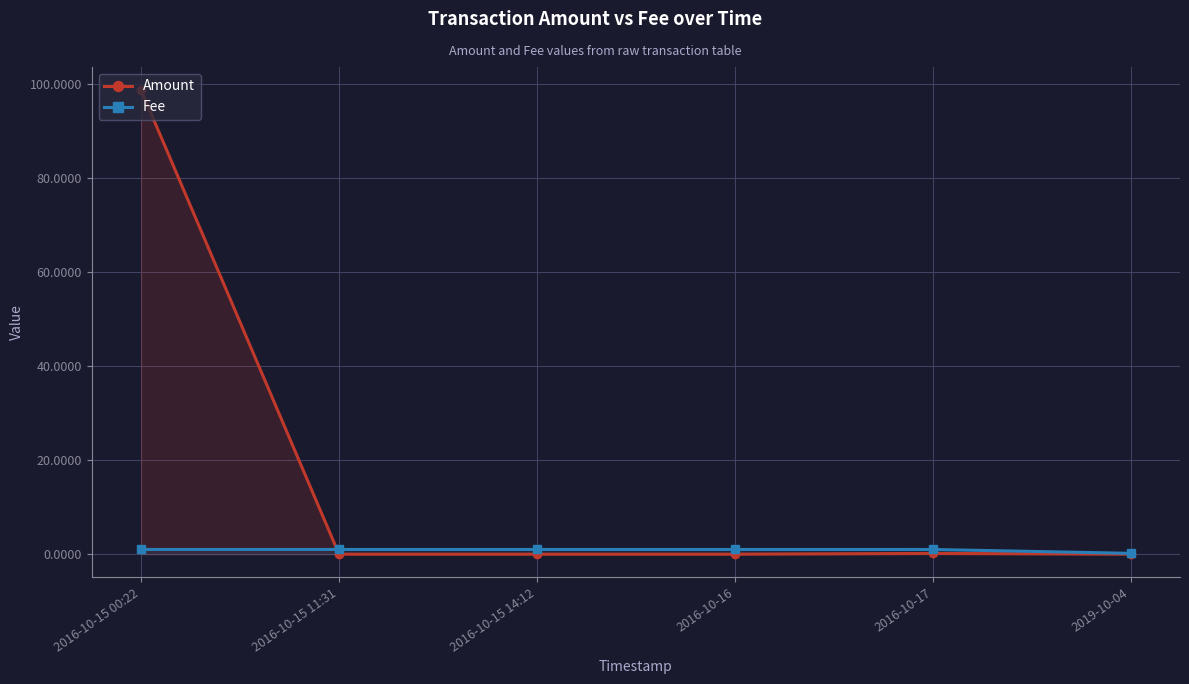

Reading left to right, transcribe all the data shown in this chart.

Amount: 98.8	0.0	0.0	0.0	0.2	0.0
Fee: 1.0	1.0	1.0	1.0	1.0	0.2